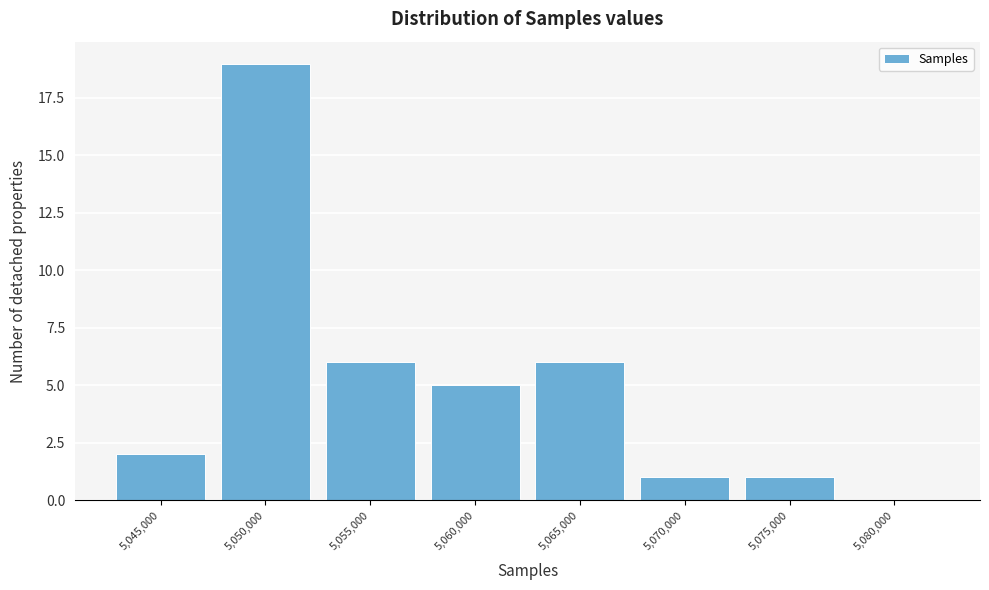

Reading left to right, what are all the values shown in this chart?

5,045,000=2	5,050,000=19	5,055,000=6	5,060,000=5	5,065,000=6	5,070,000=1	5,075,000=1	5,080,000=0